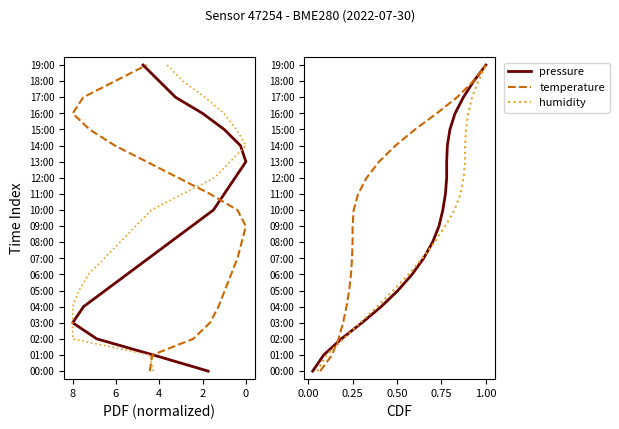

How many lines are shown in the chart?

3